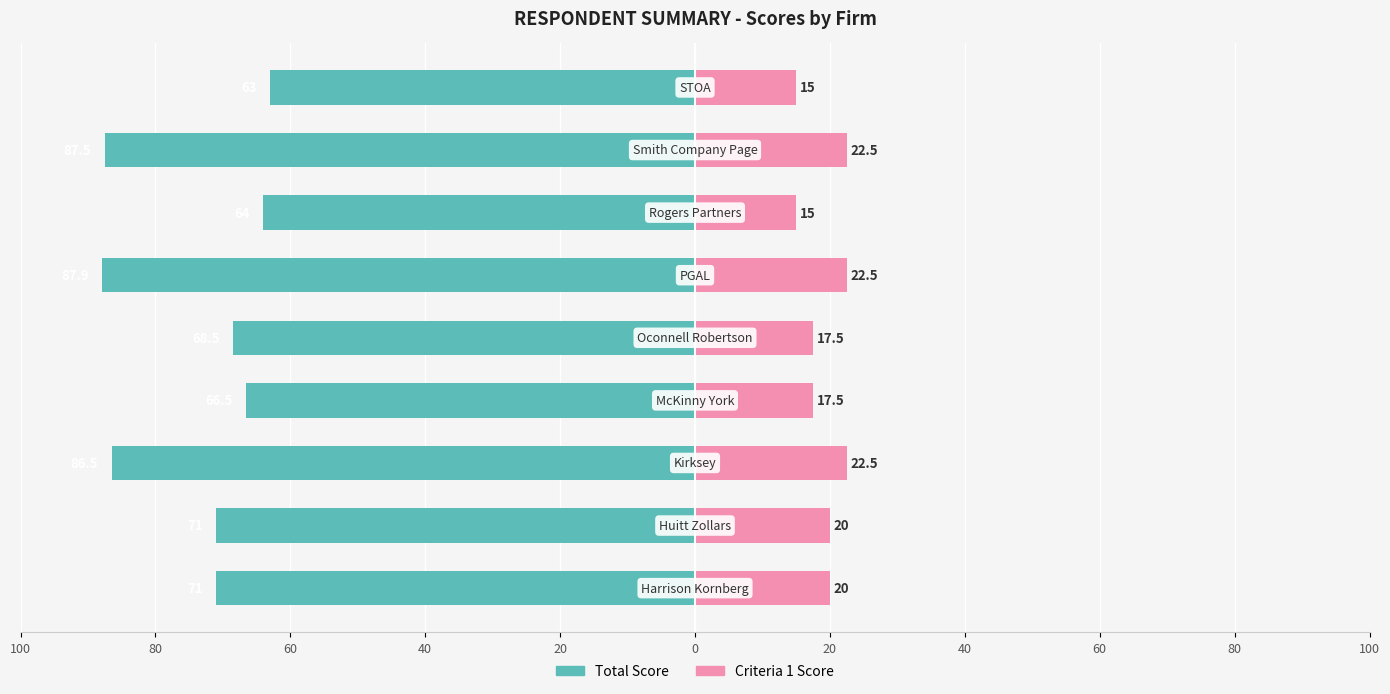

Is it true that Total Score equals -33.6 at 80?

False